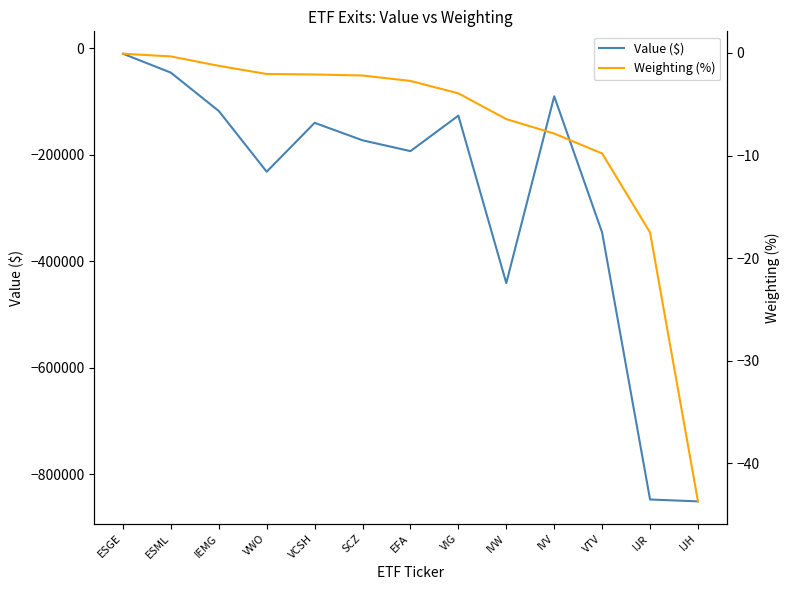

True or false: Value ($) and Weighting (%) cross at least once.

False